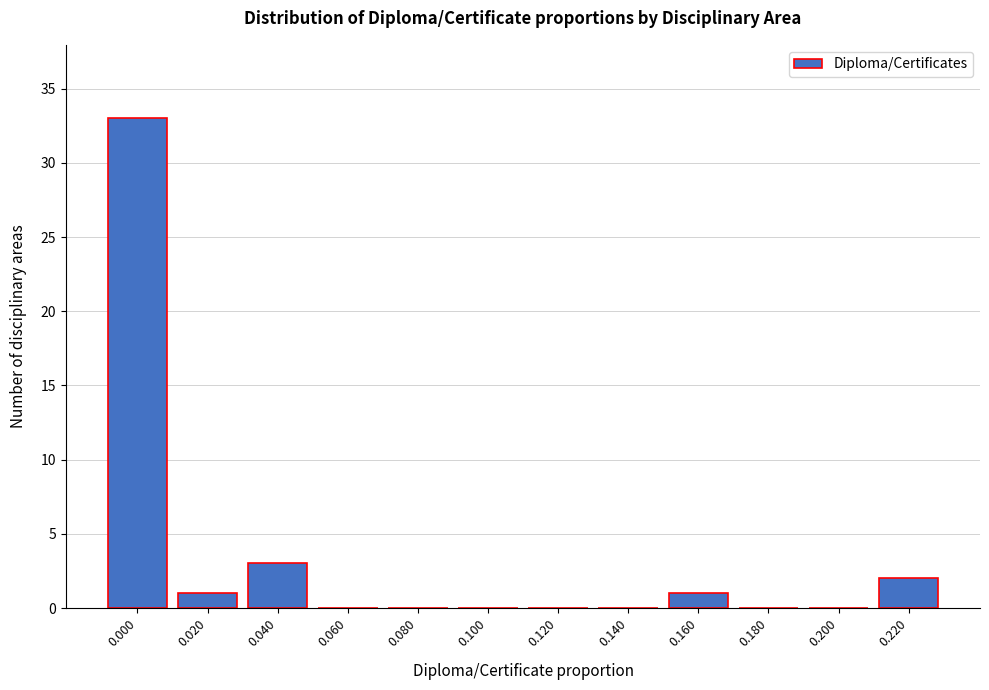

Reading left to right, list all the values displayed in this chart.

0.000=33	0.020=1	0.040=3	0.060=0	0.080=0	0.100=0	0.120=0	0.140=0	0.160=1	0.180=0	0.200=0	0.220=2